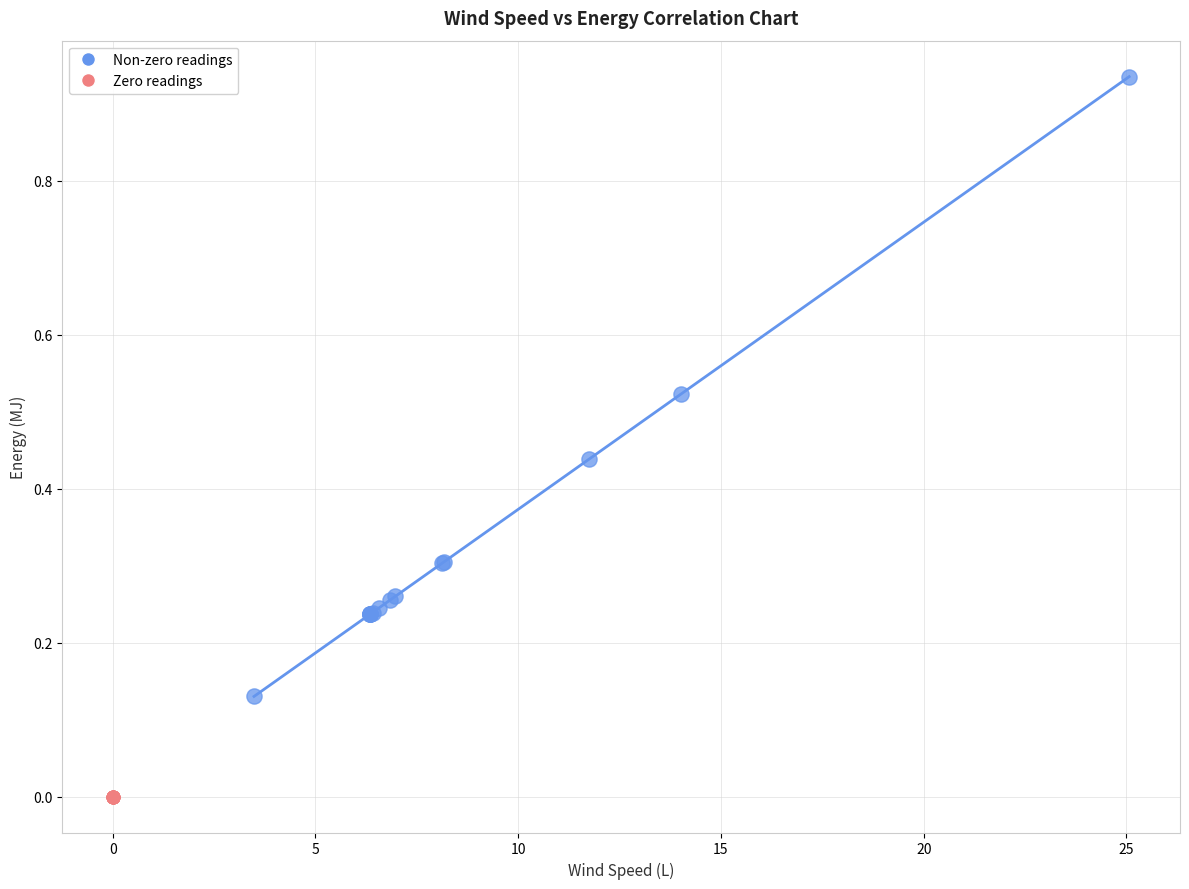

Which series contains the lowest Y value?

Zero readings